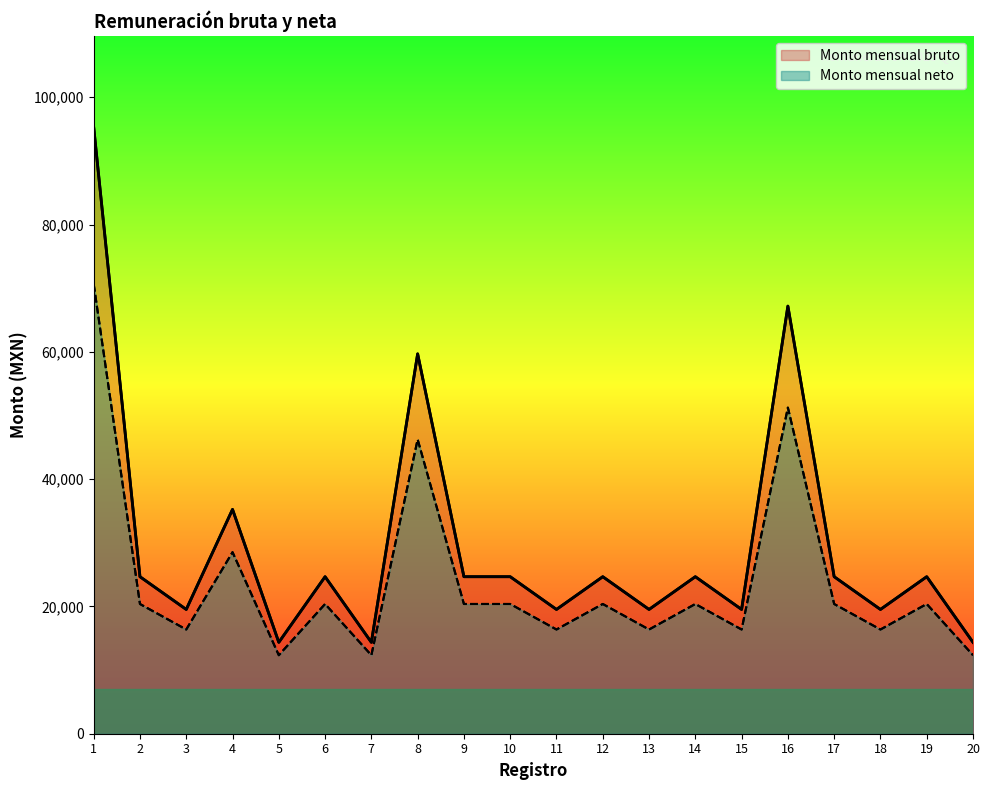

How many values in the Monto mensual neto series are below 20385?

8